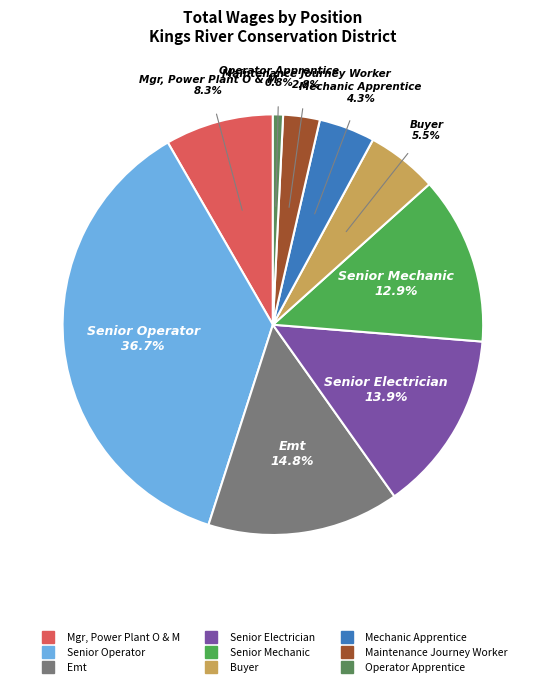

What is the ratio of the value at Mgr, Power Plant O & M to the value at Buyer?

1.5